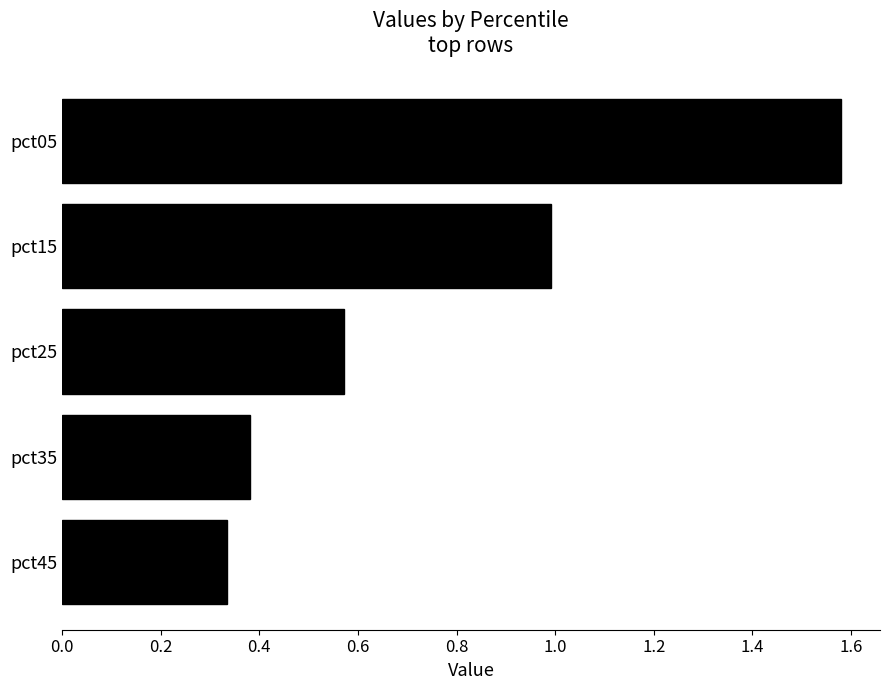

The value at pct45 is 0.5. True or false?

False